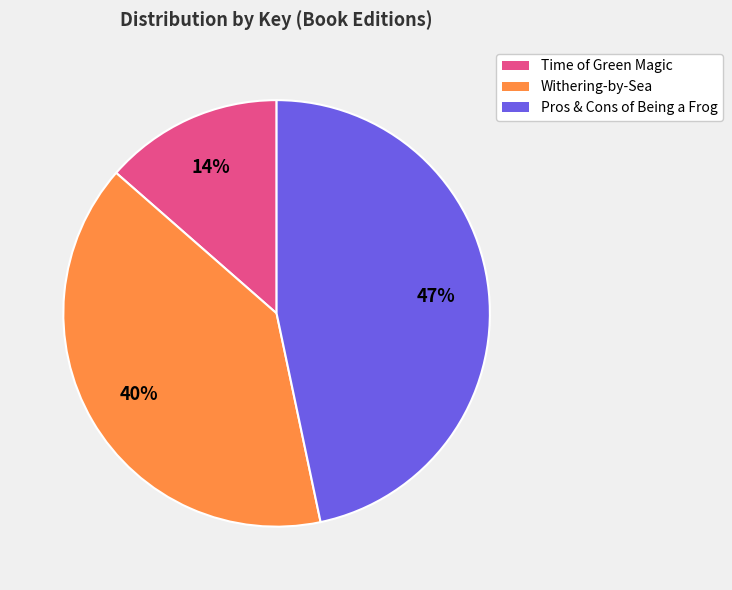

To the nearest percent, what is the difference between the largest and smallest slice percentages?

33%